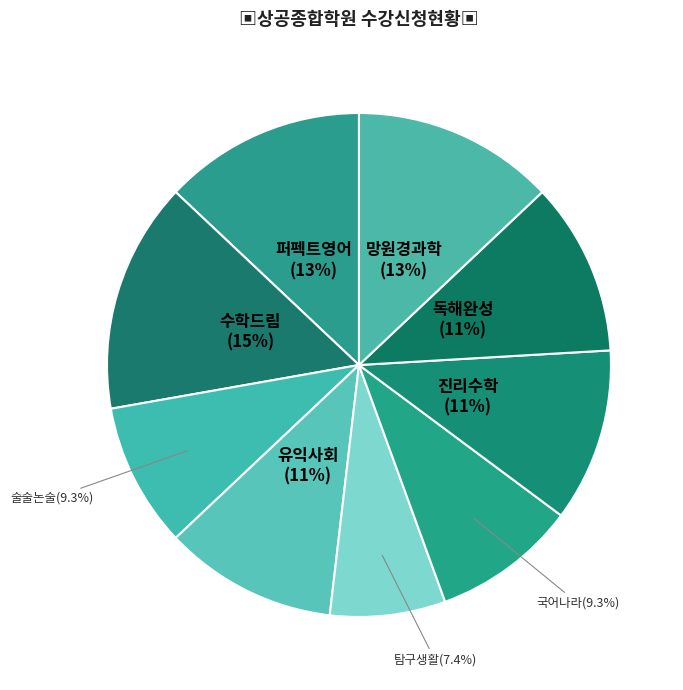

Is the sum of 국어나라 and 술술논술 greater than half?

No